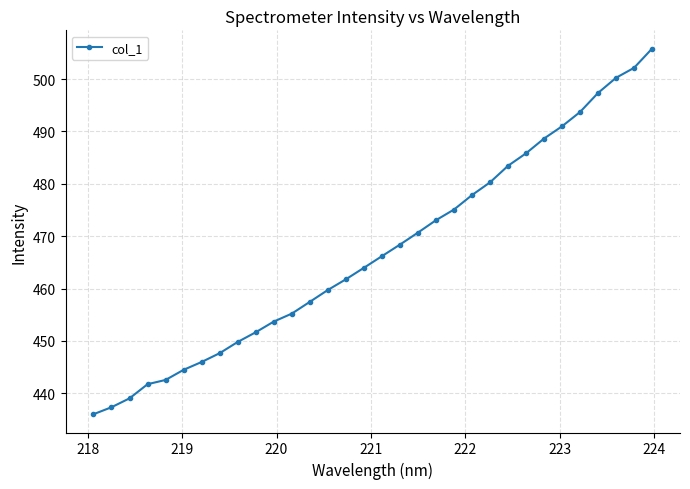

What is the average value?

467.1